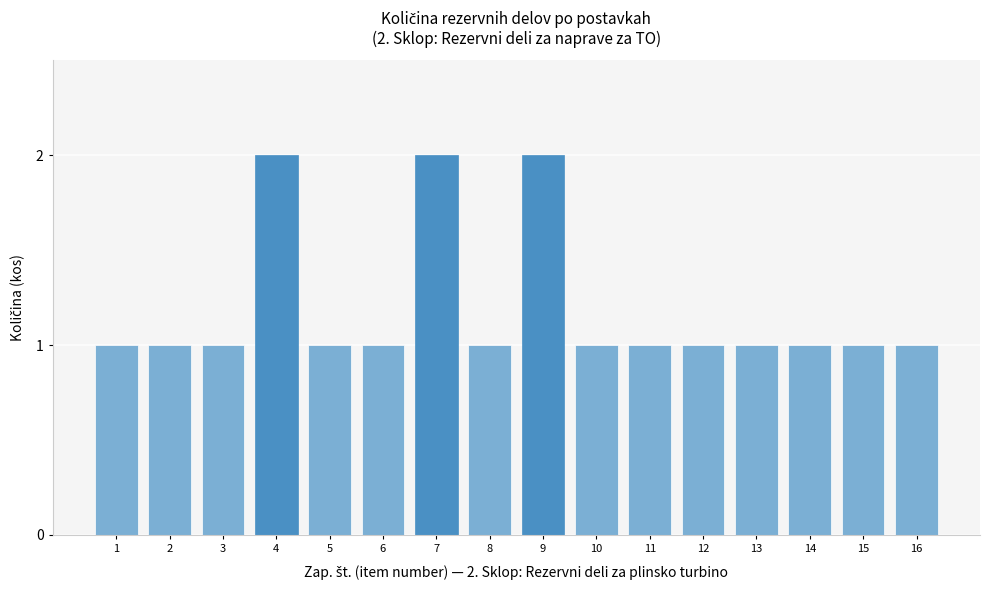

Reading left to right, transcribe all the data shown in this chart.

1=1	2=1	3=1	4=2	5=1	6=1	7=2	8=1	9=2	10=1	11=1	12=1	13=1	14=1	15=1	16=1